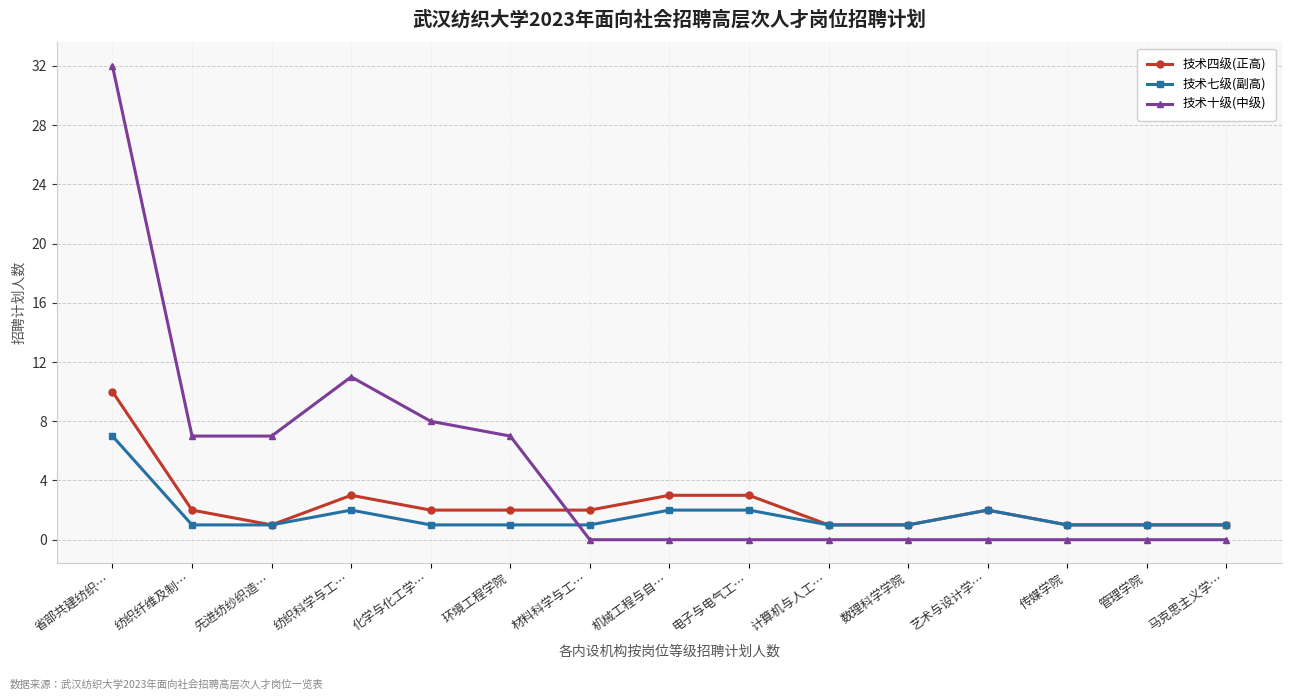

What is the difference between the maximum and minimum values in the 技术七级(副高) series?

6